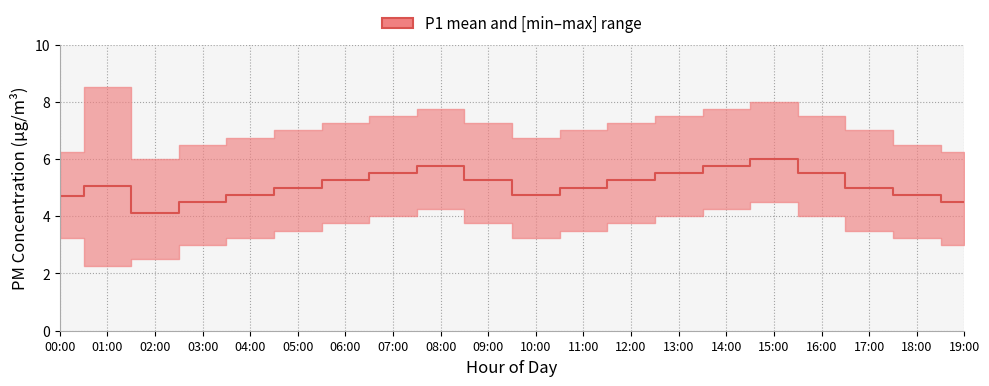

List the labels in order of value, smallest first.

02:00, 03:00, 19:00, 00:00, 04:00, 10:00, 18:00, 05:00, 11:00, 17:00, 01:00, 06:00, 09:00, 12:00, 07:00, 13:00, 16:00, 08:00, 14:00, 15:00